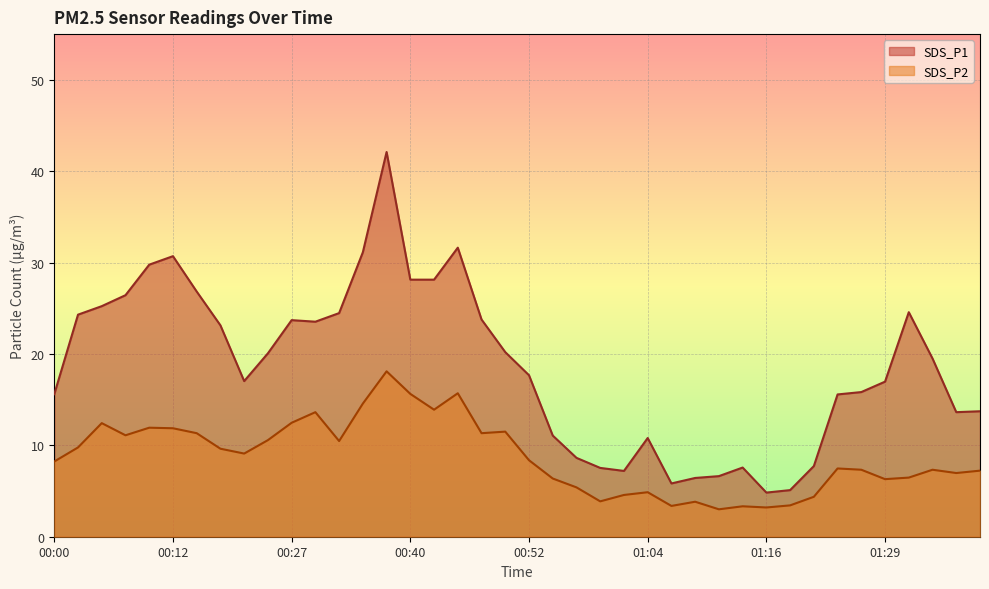

True or false: SDS_P1 and SDS_P2 cross at least once.

False